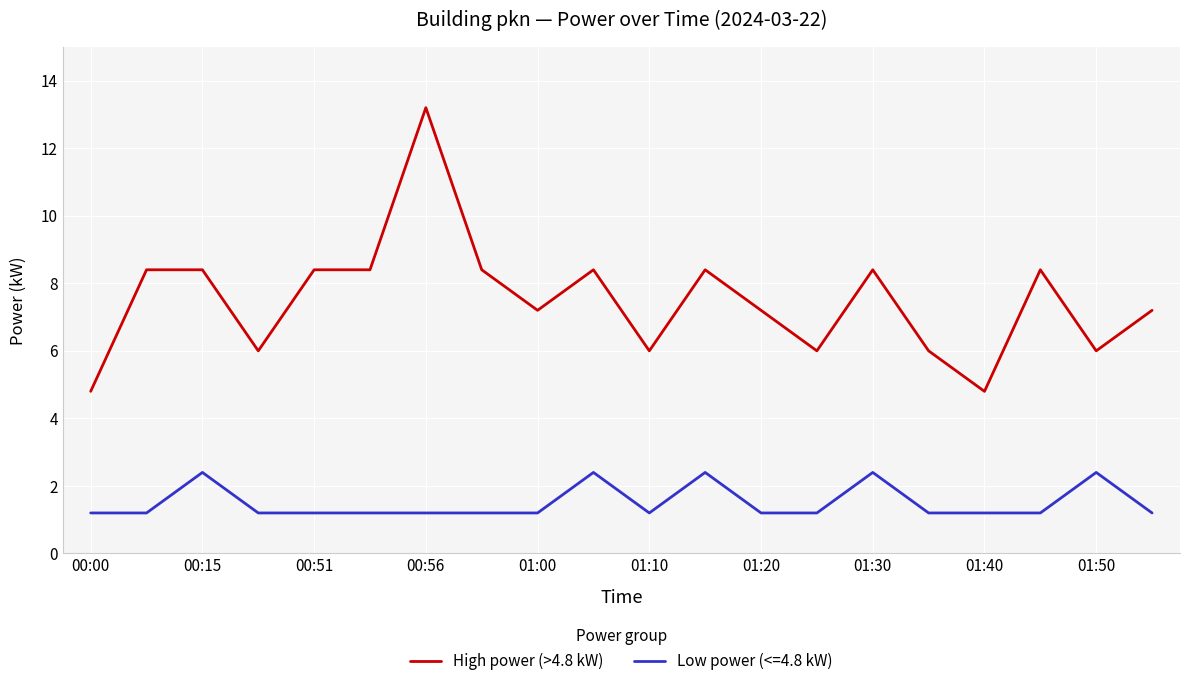

Does the chart display data point markers on the line(s)?

No